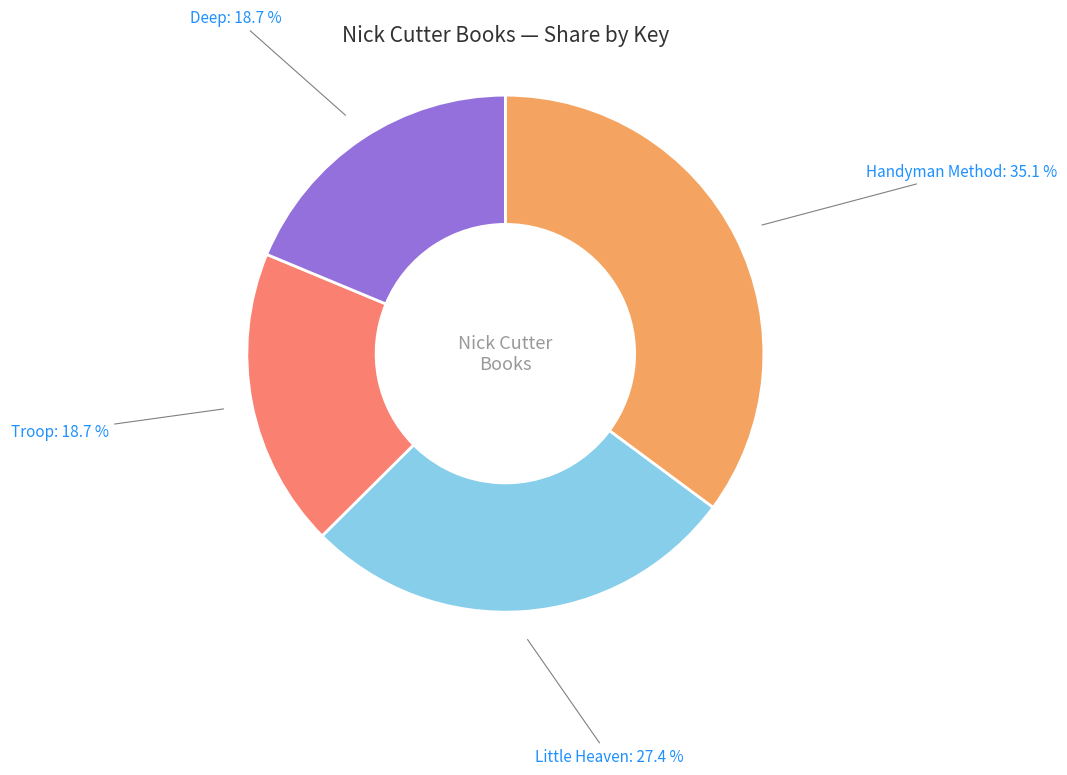

Is there a majority slice in this chart?

No